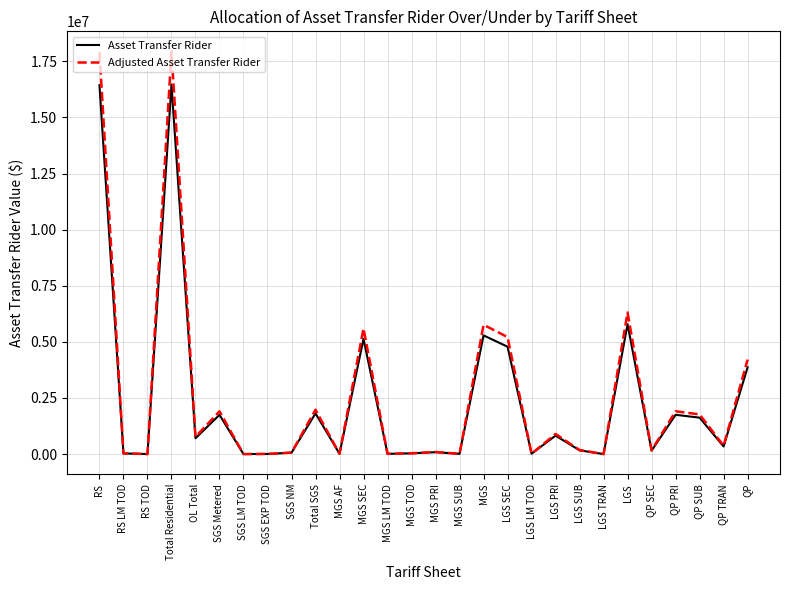

What position from the right is OL Total?

24